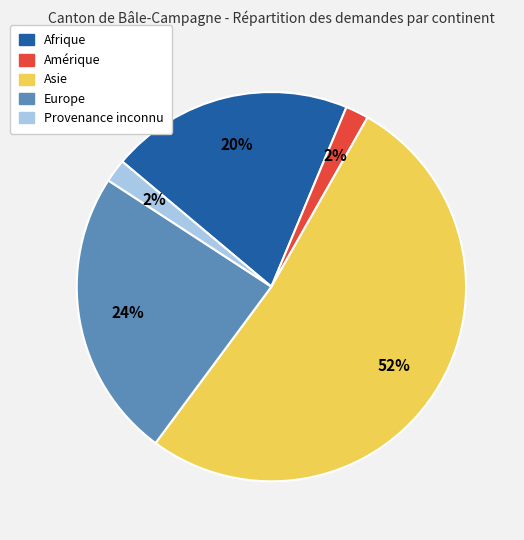

To the nearest percent, what portion does Amérique represent?

2%